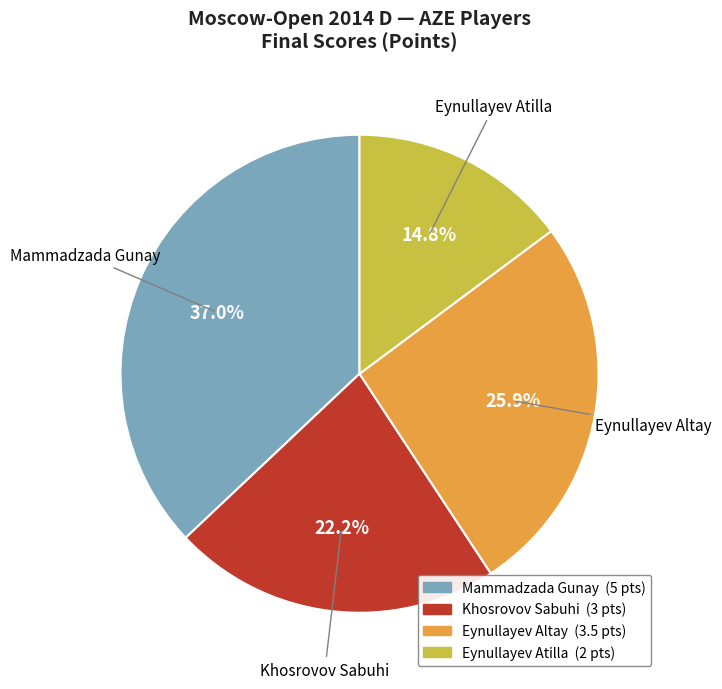

To the nearest percent, what is the difference between the Eynullayev Atilla and Mammadzada Gunay slice percentages?

22%